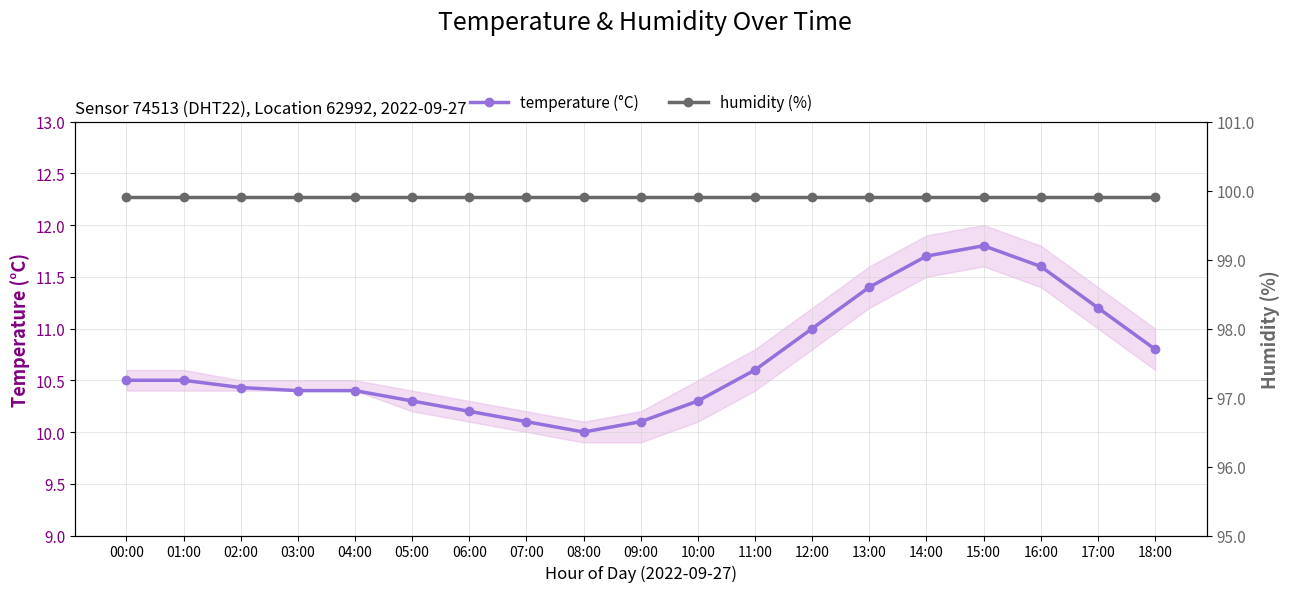

Is it true that temperature (°C) equals 10.1 at 09:00?

True